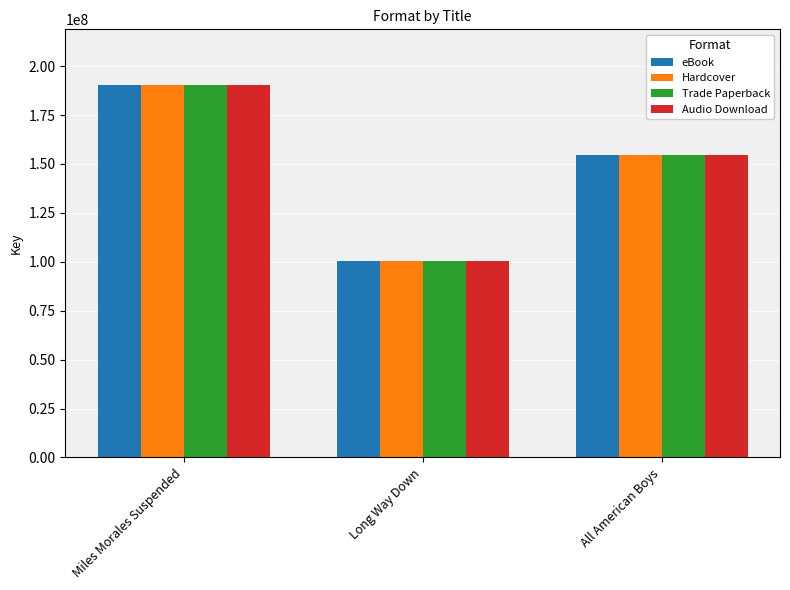

What is the label of the 3rd bar from the left?

All American Boys